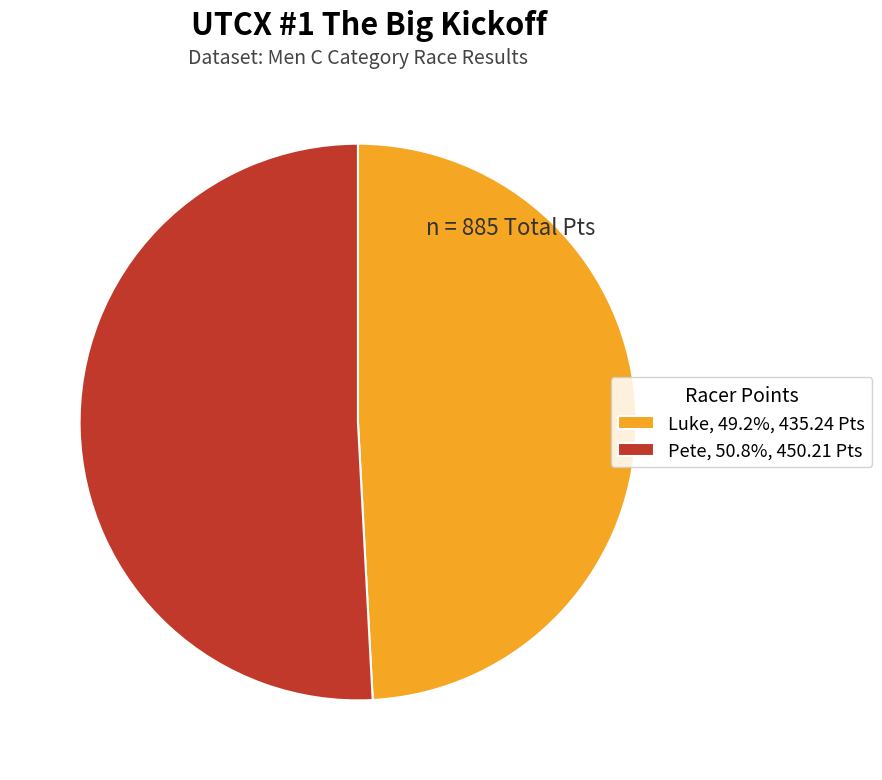

Count the number of slices in the pie.

2